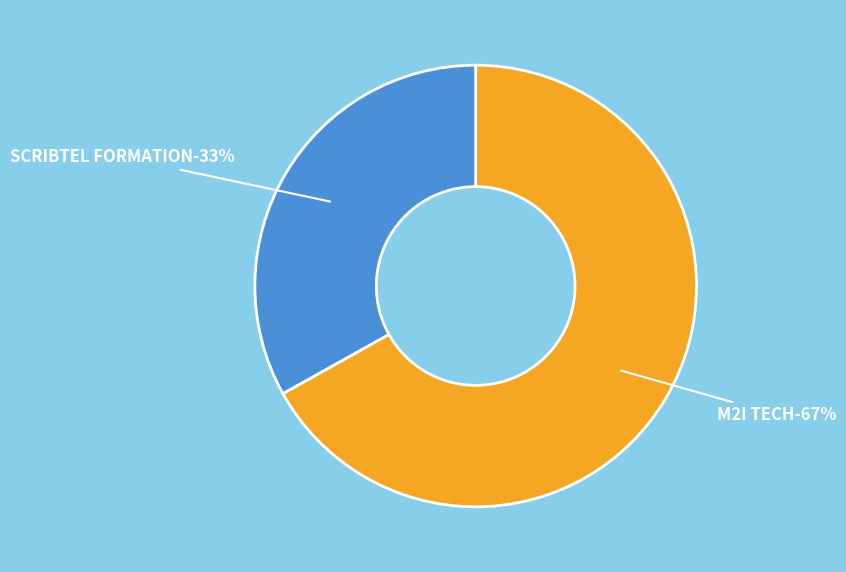

Rank the categories by value from lowest to highest.

SCRIBTEL FORMATION, M2I TECH